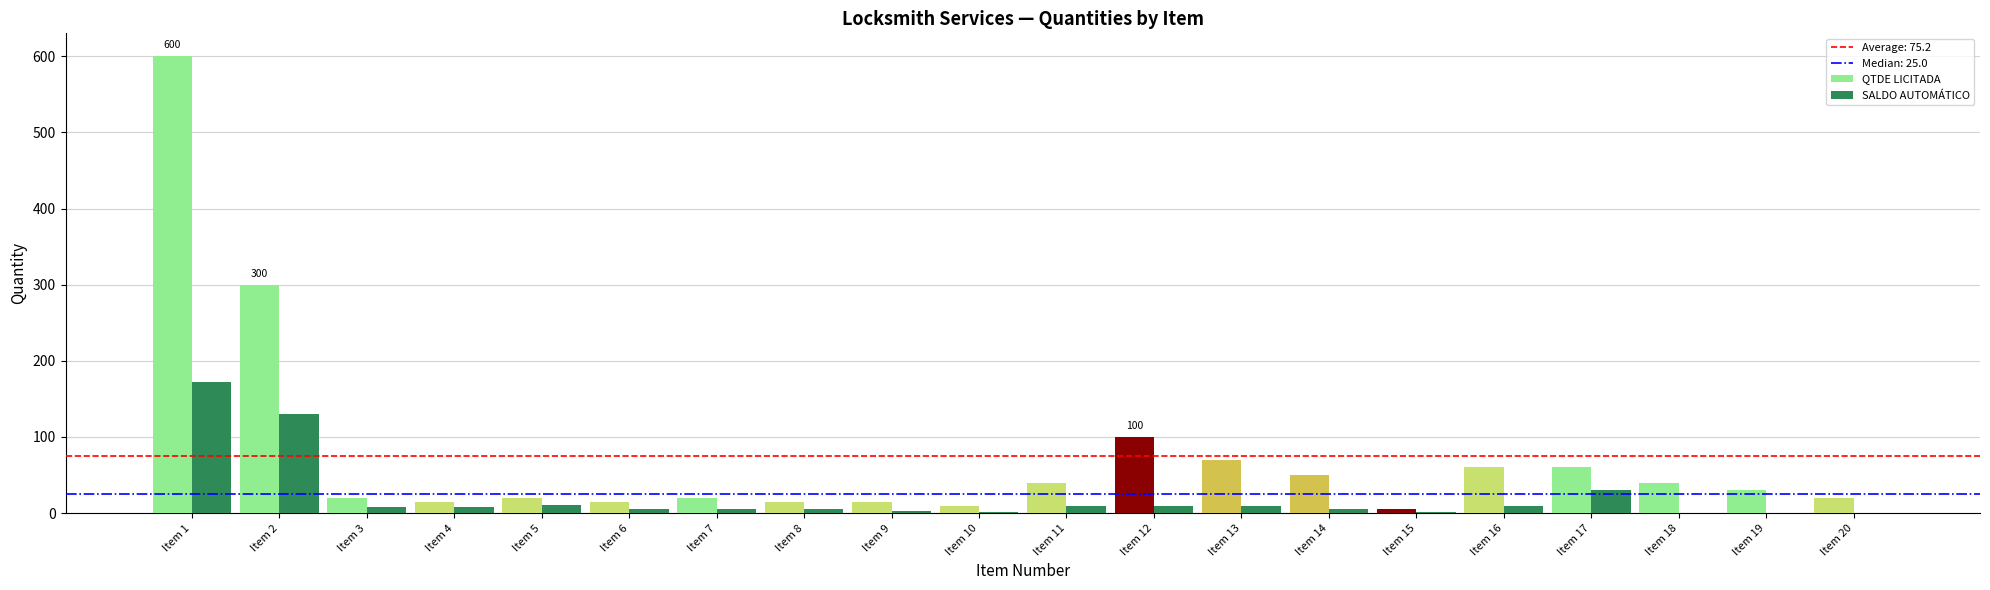

What is the sum of all SALDO AUTOMÁTICO values?

424